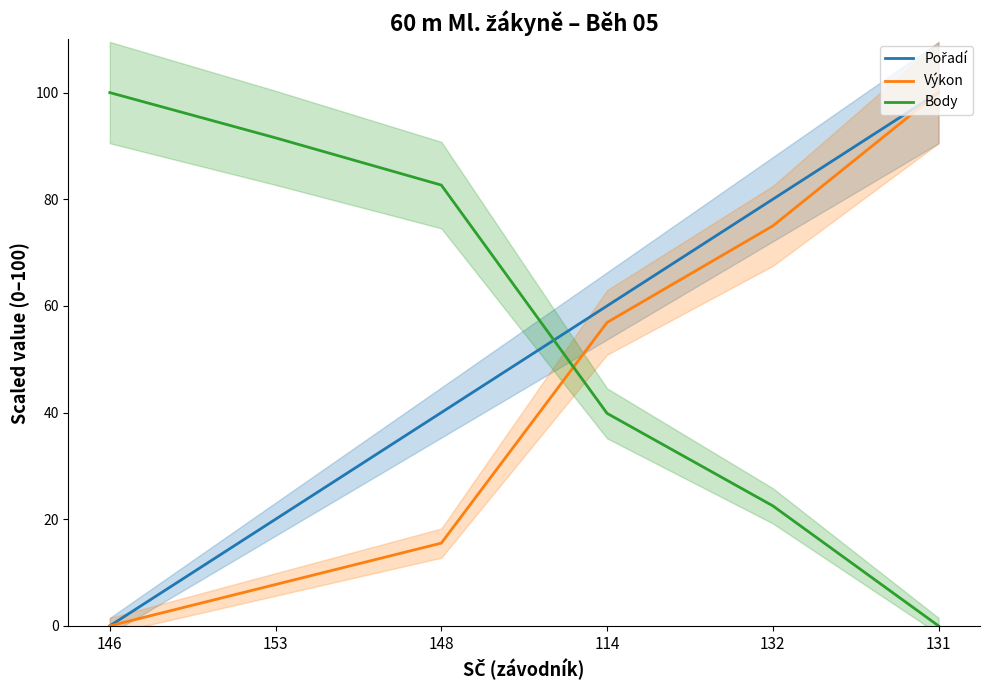

Is this an area chart (filled region under the line)?

No